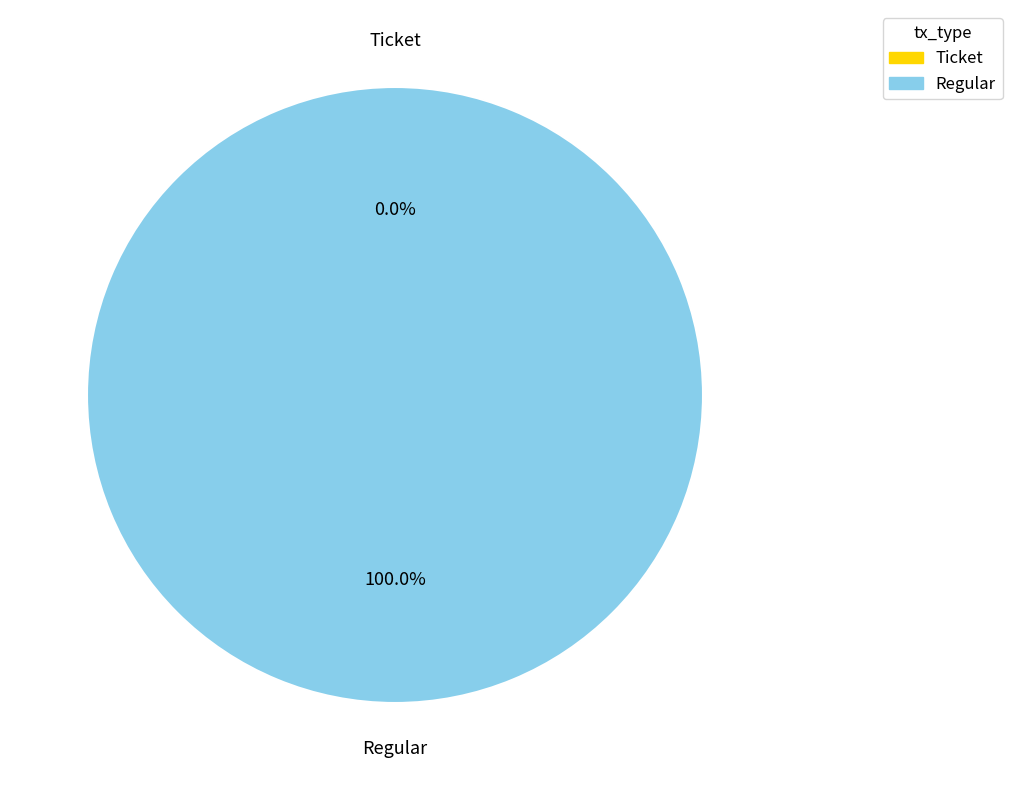

How many segments does this pie chart have?

2